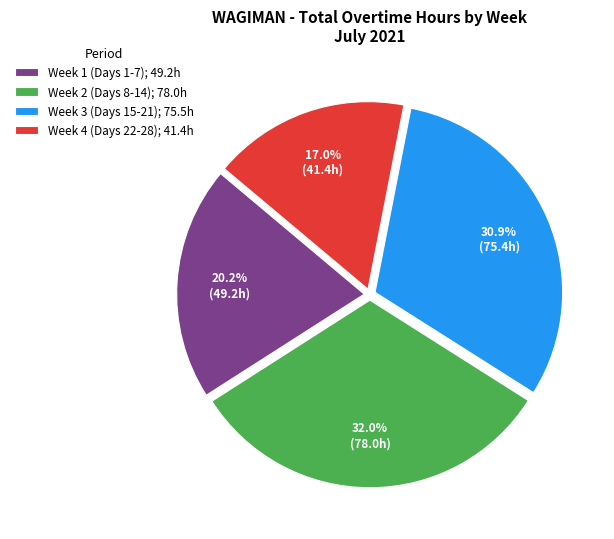

Rank the categories by value from highest to lowest.

Week 2 (Days 8-14); 78.0h, Week 3 (Days 15-21); 75.5h, Week 1 (Days 1-7); 49.2h, Week 4 (Days 22-28); 41.4h